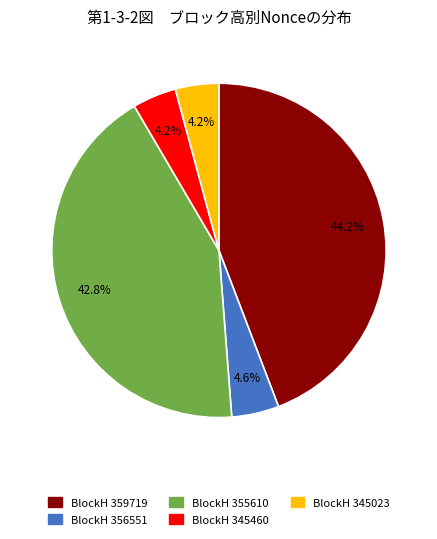

How many segments does this pie chart have?

5